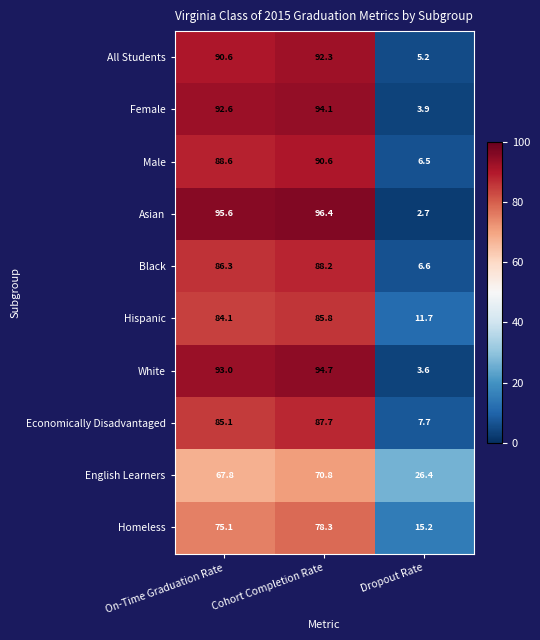

At which label is Economically Disadvantaged closest to 47?

On-Time Graduation Rate